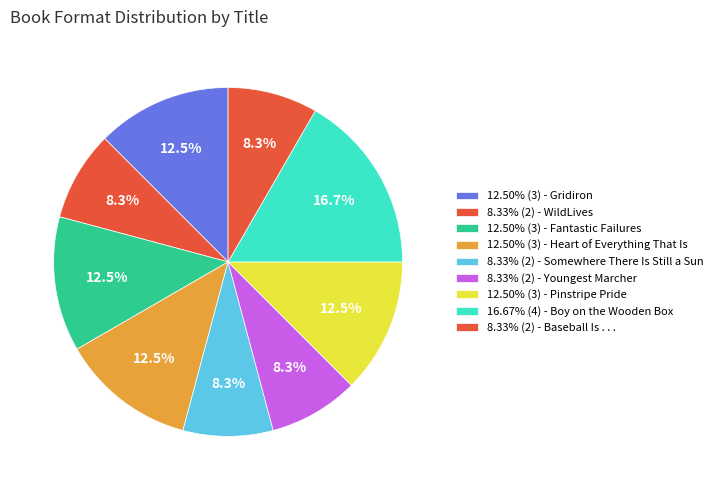

How many slices are in this pie chart?

9